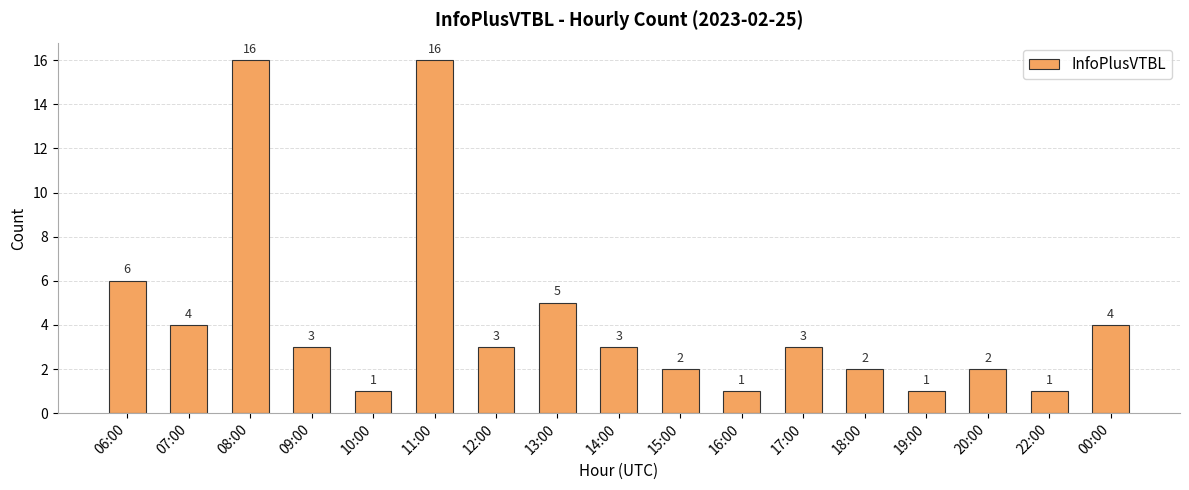

What is the greatest value displayed?

16